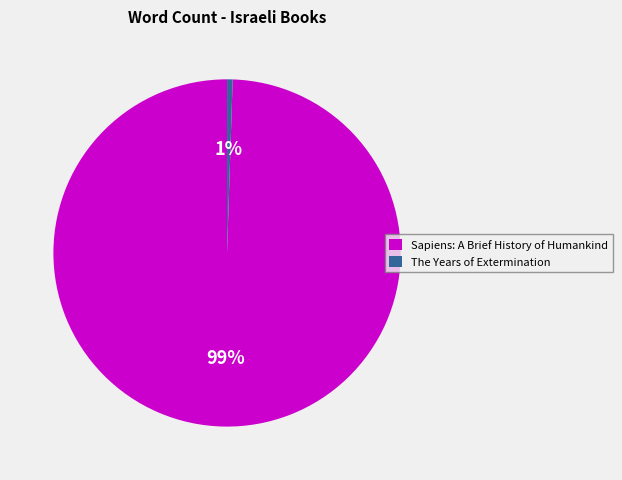

What is the smallest slice in the pie chart?

The Years of Extermination